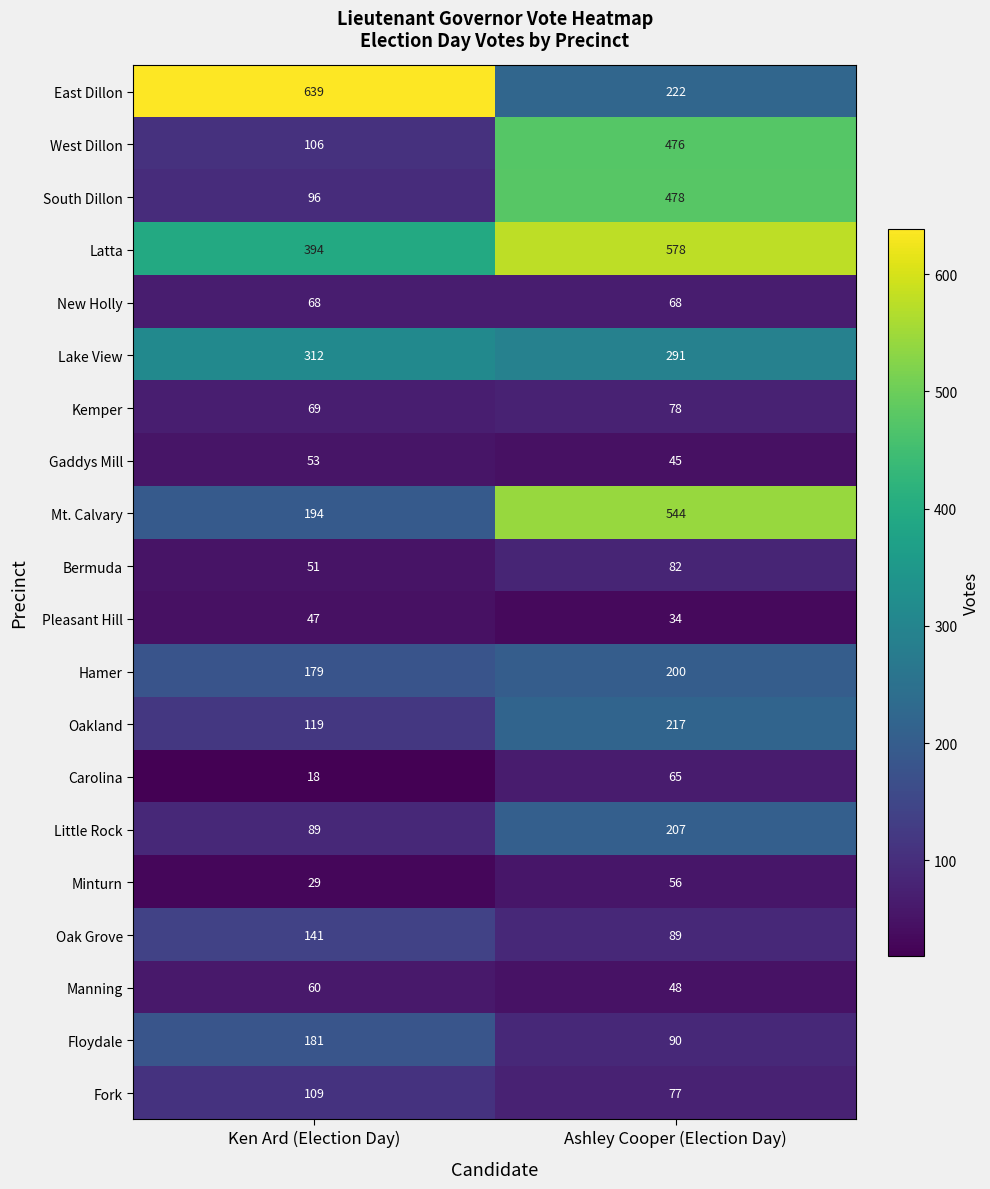

How many distinct data groups are displayed?

20